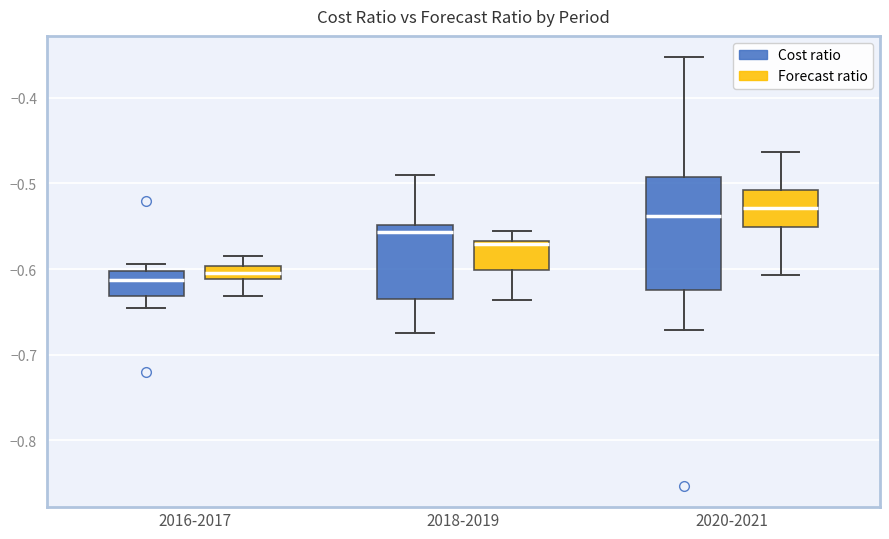

Comparing the boxes themselves (not the whiskers), which one is the tallest?

2020-2021 (Cost ratio)